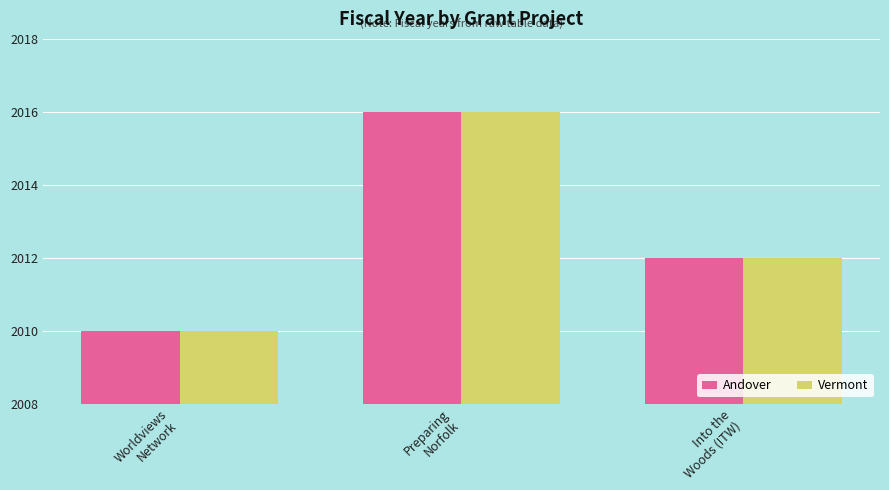

Count the Vermont values in the range 2010 to 2016.

3